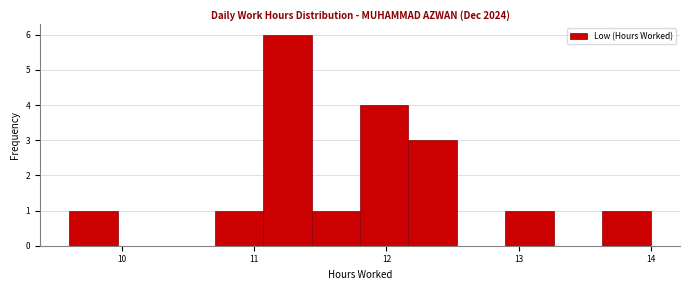

Read against the x-axis, roughly where is the centre of the tallest bar?

11.3